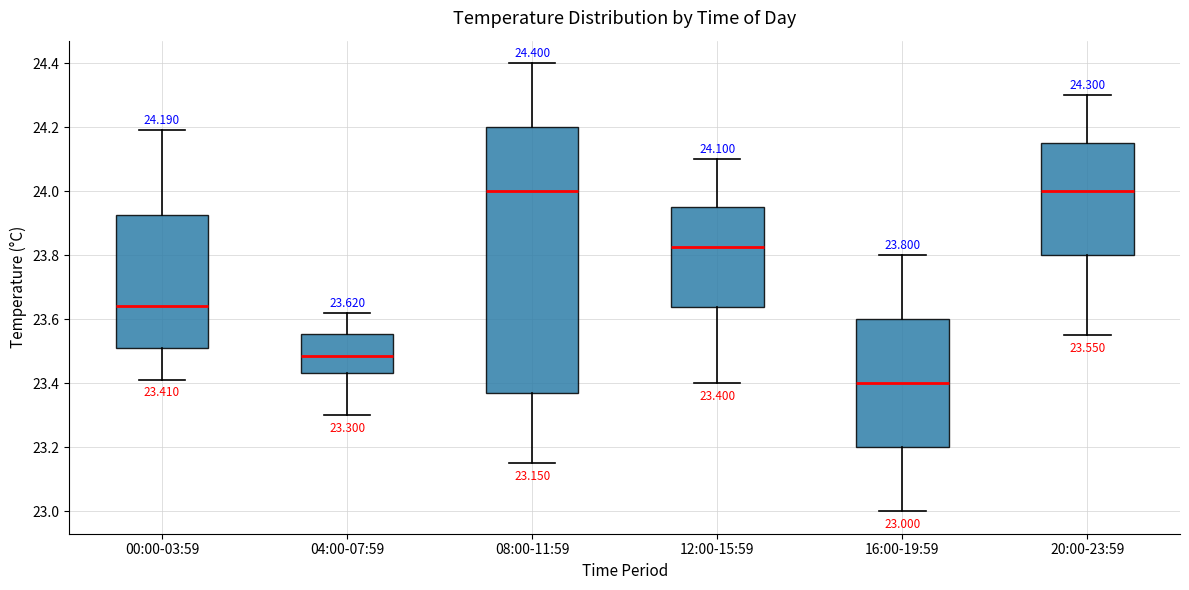

Which box is the tallest, from its lower edge to its upper edge?

08:00-11:59